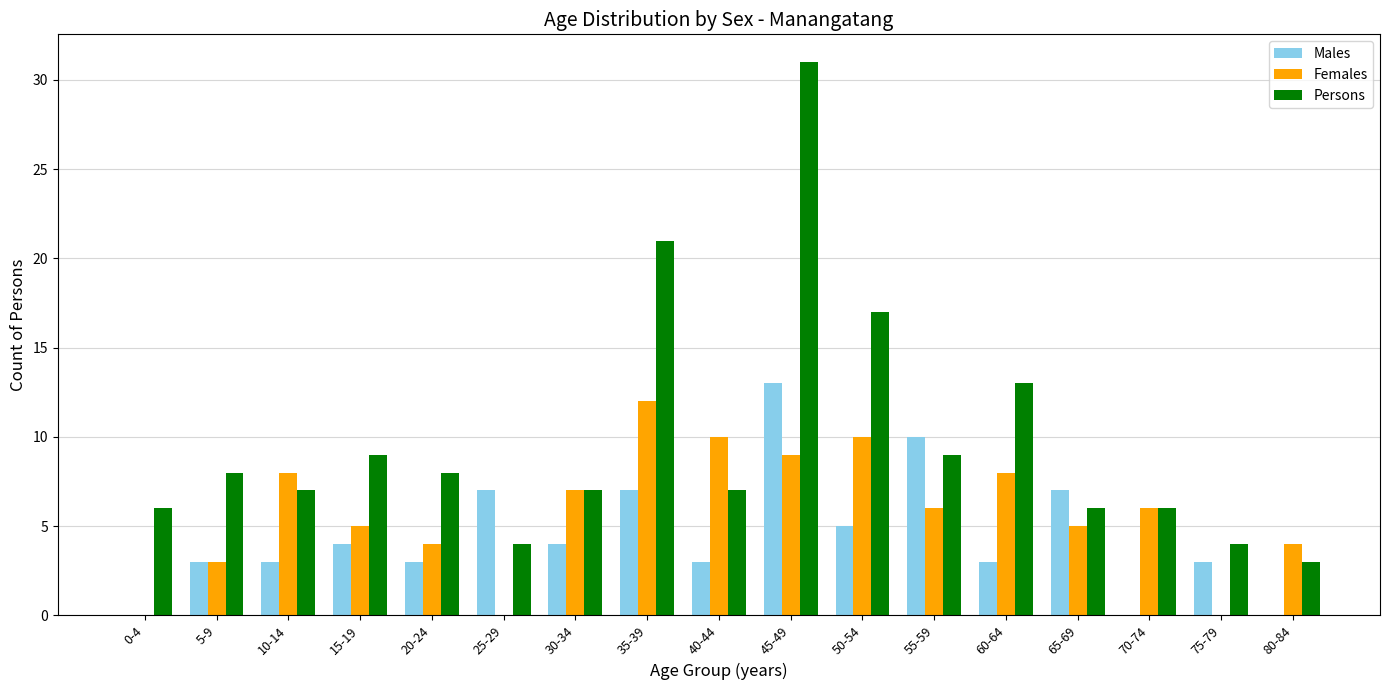

What is the maximum value for Males?

13